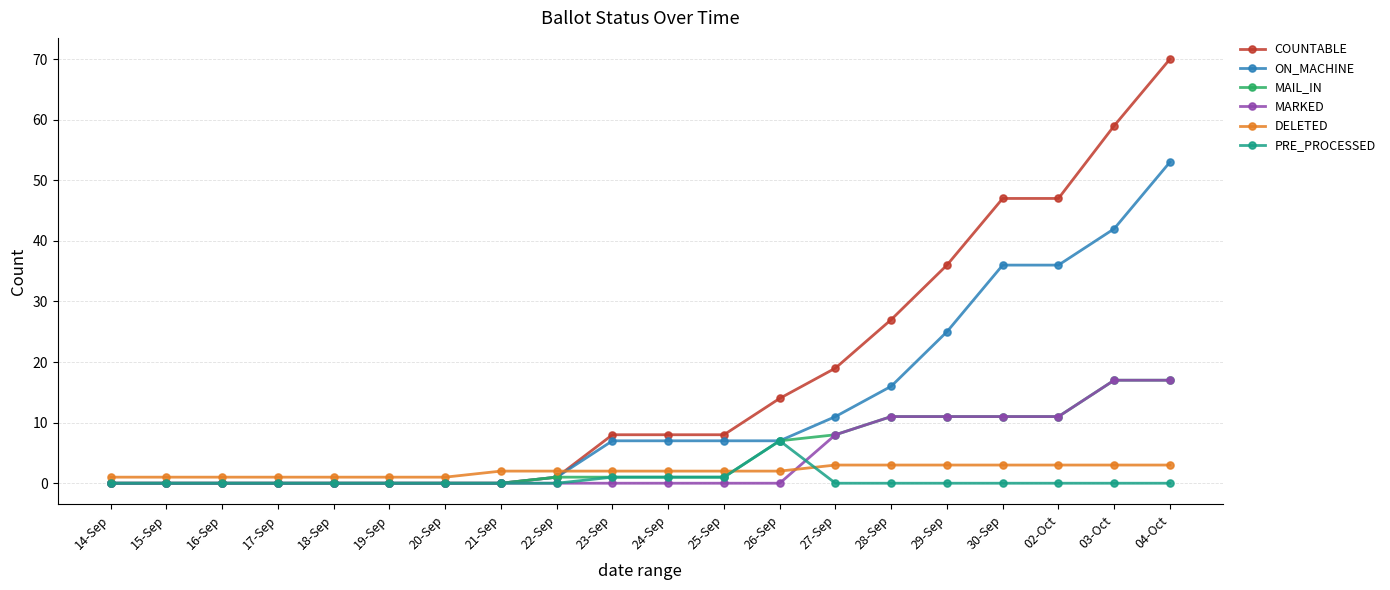

Count the number of categories in the chart.

20